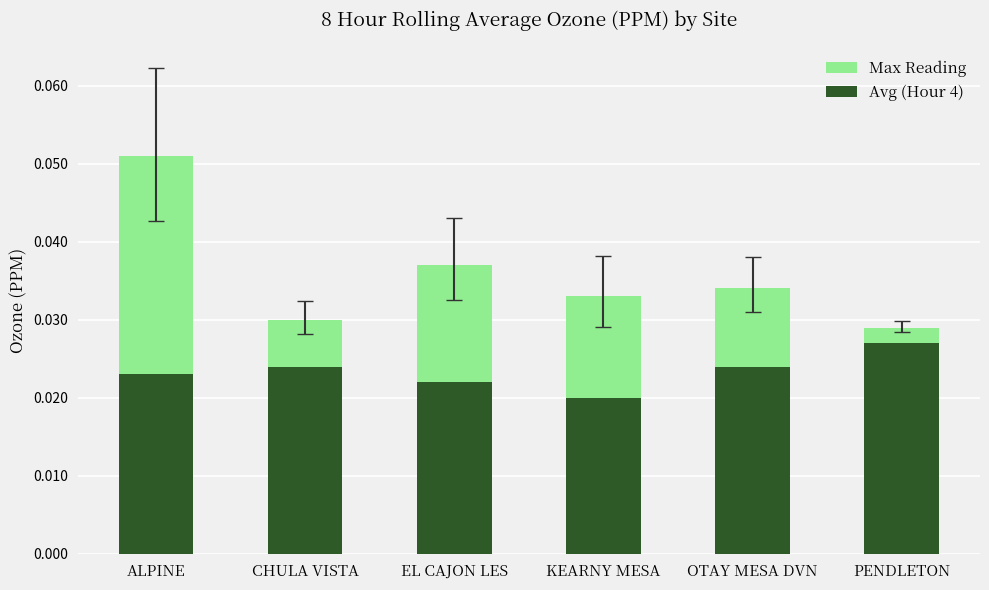

Where is Max Reading nearest to the value 0?

PENDLETON